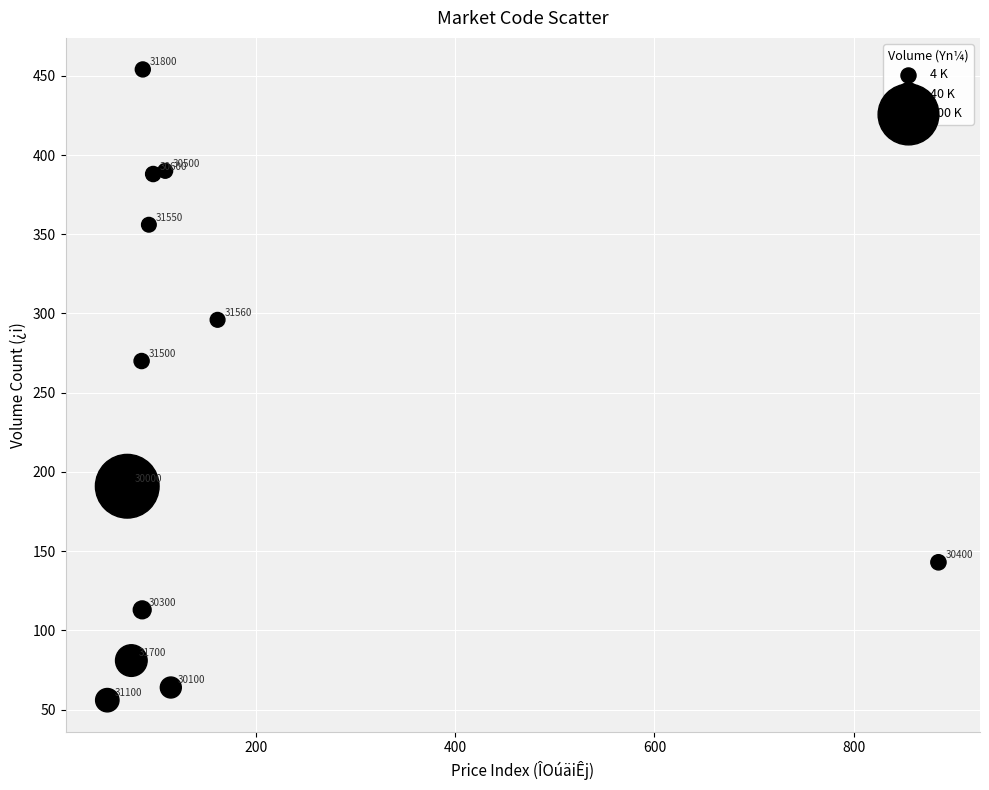

What Y value in the scatter plot is closest to 255?

270